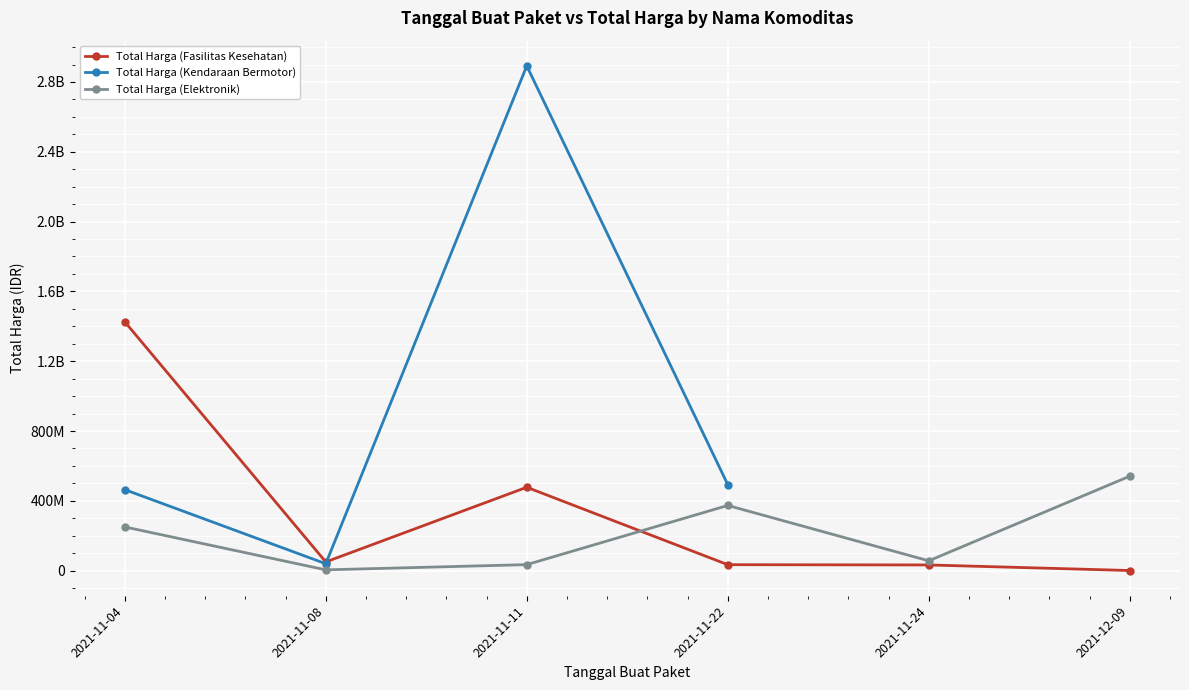

True or false: Total Harga (Elektronik) and Total Harga (Kendaraan Bermotor) cross at least once.

False